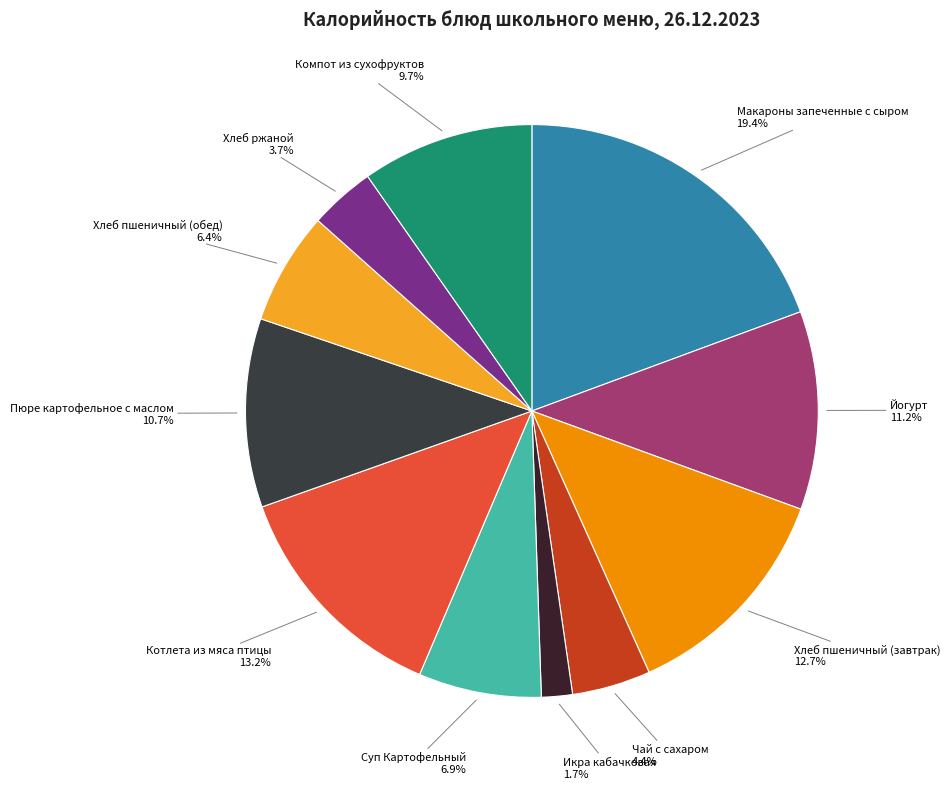

What percentage do Икра кабачковая and Котлета из мяса птицы together represent?

14.9%